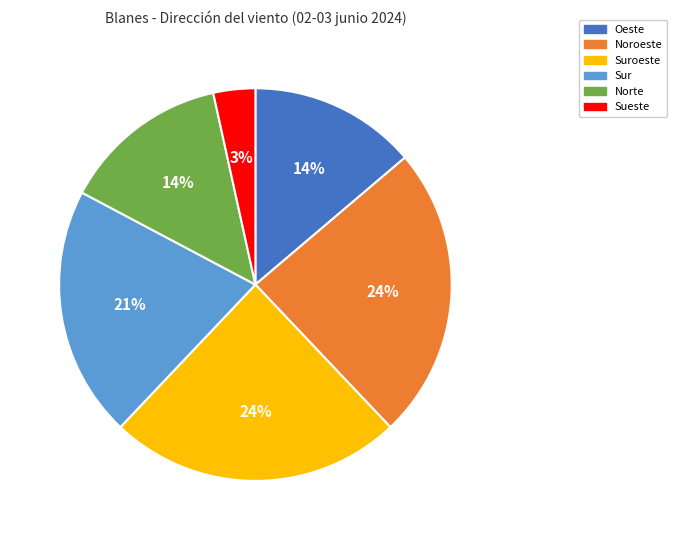

To the nearest percent, what is the average slice percentage?

17%